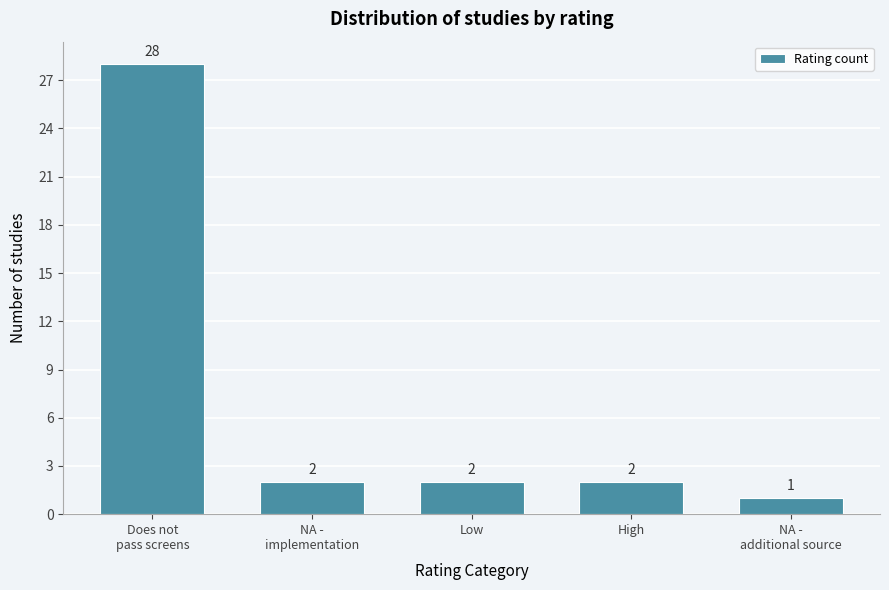

Reading left to right, what are all the values shown in this chart?

28	2	2	2	1